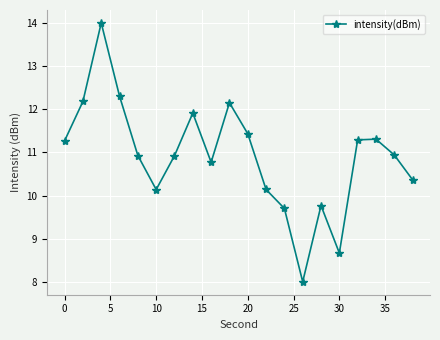

What is the value of the 8th point from the left?

11.9